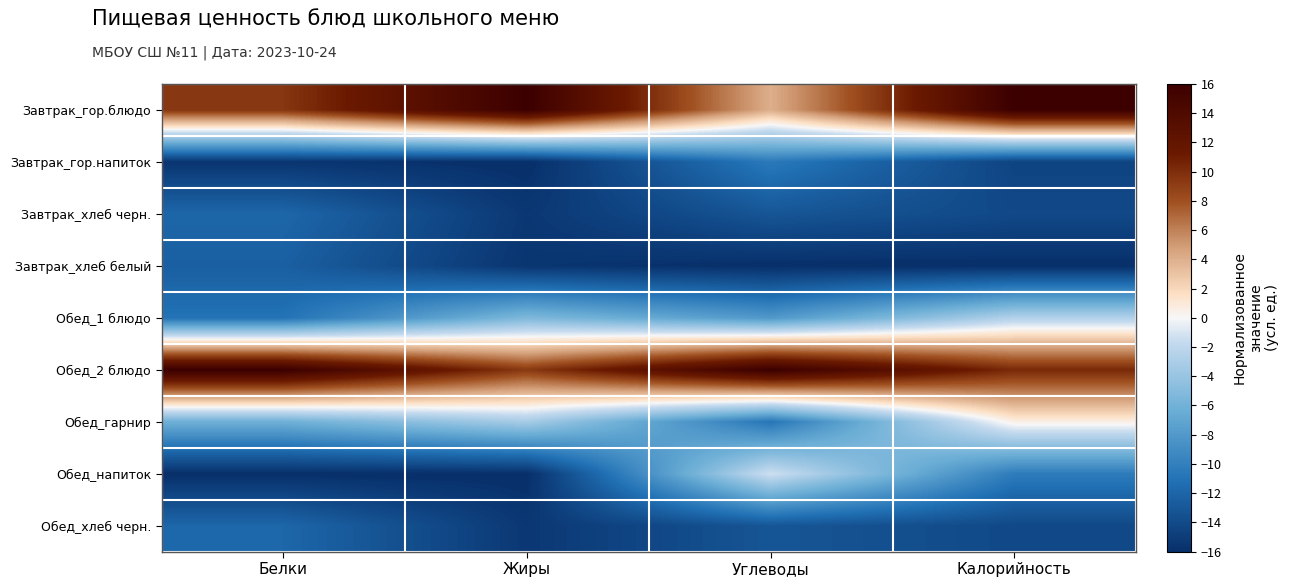

At which category is the sum across all series the highest?

Калорийность